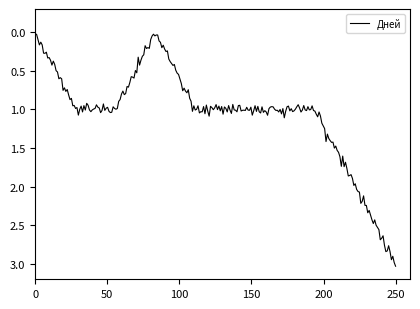

What is the maximum value shown in the chart?

3.0